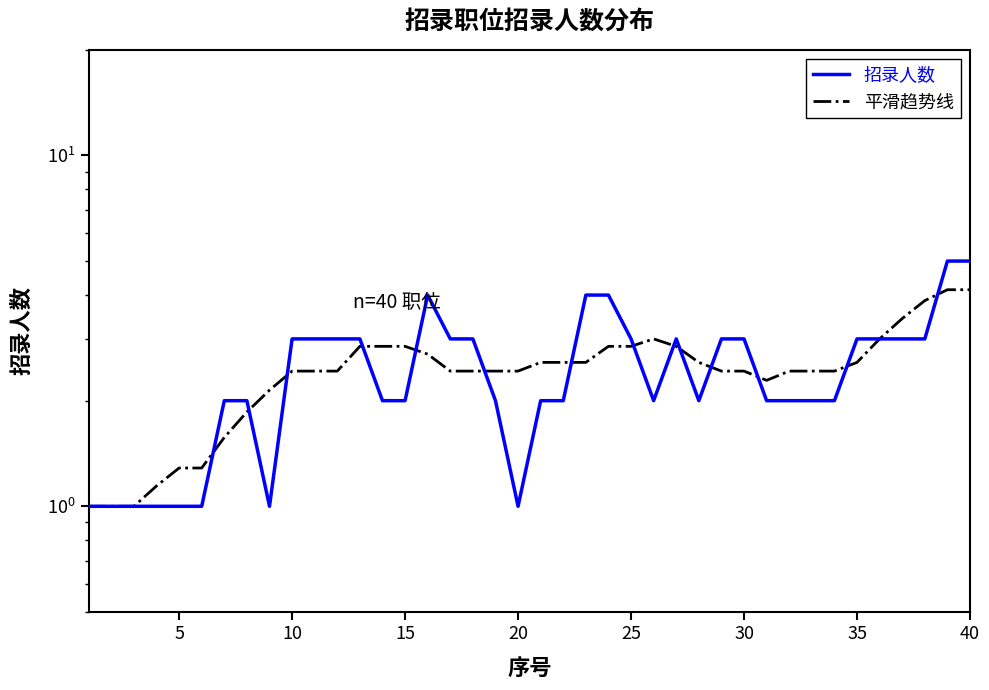

What are all the series names shown in the legend?

招录人数, 平滑趋势线